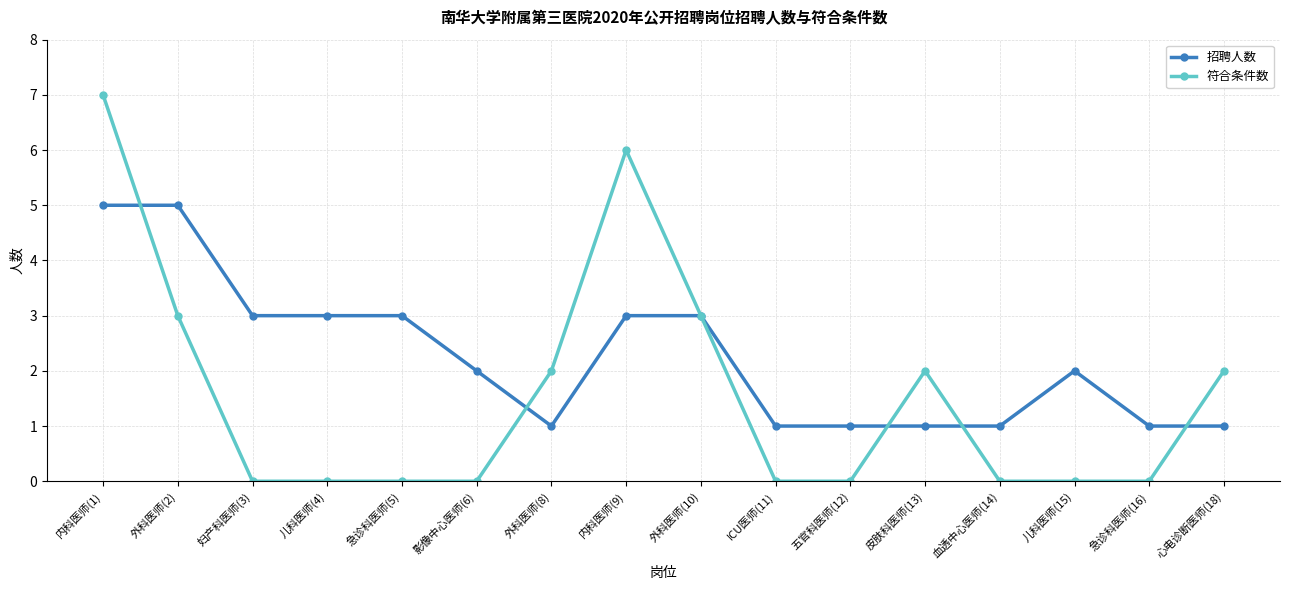

How many lines are shown in the chart?

2